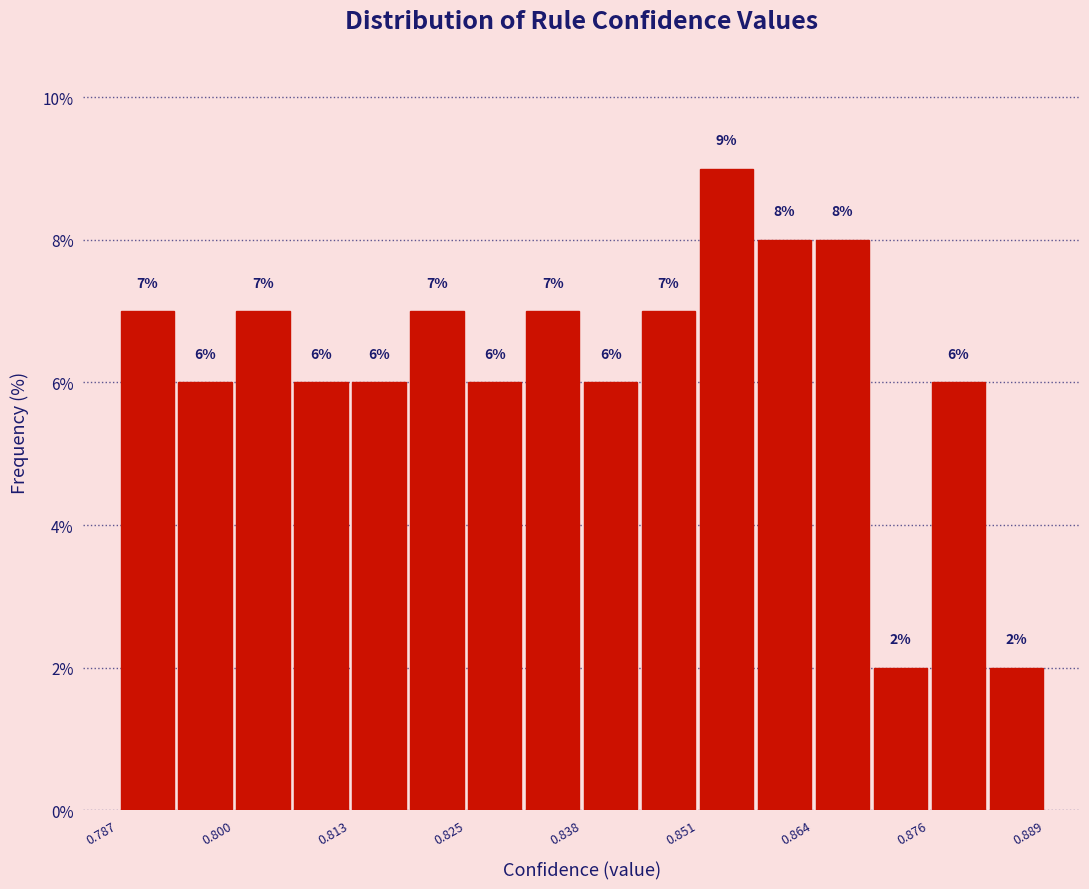

Around what value on the x-axis is the tallest bar? Give the approximate position of its centre, as read against the axis.

0.854